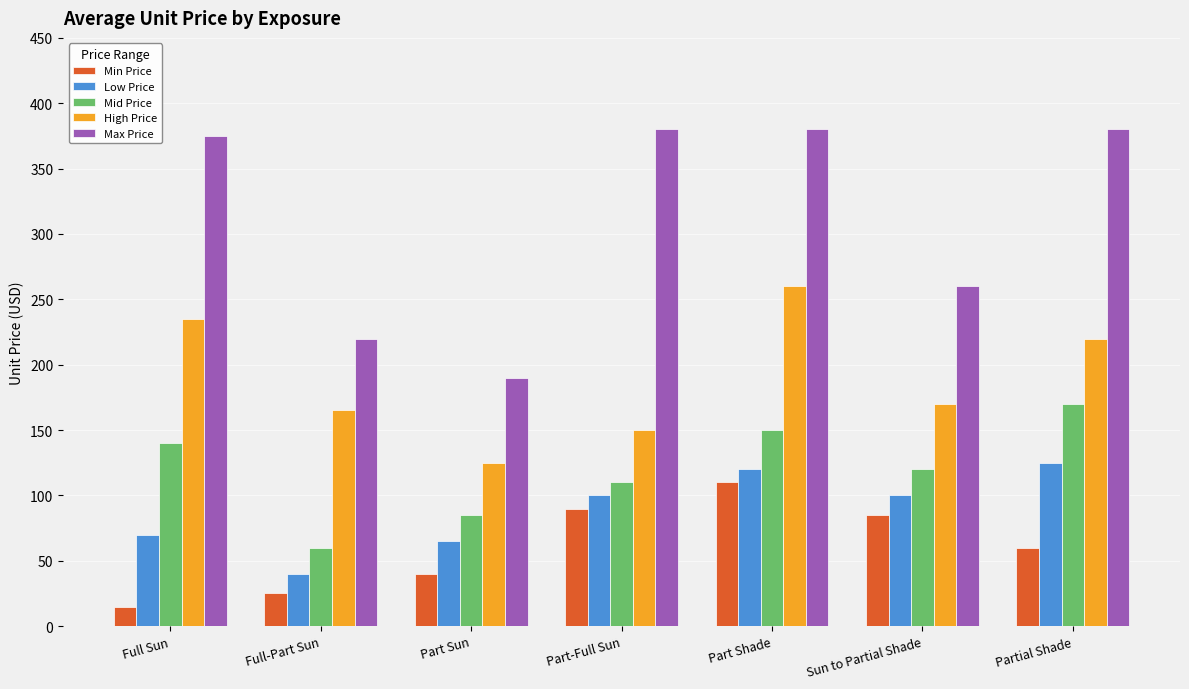

What is the maximum value for Mid Price?

170